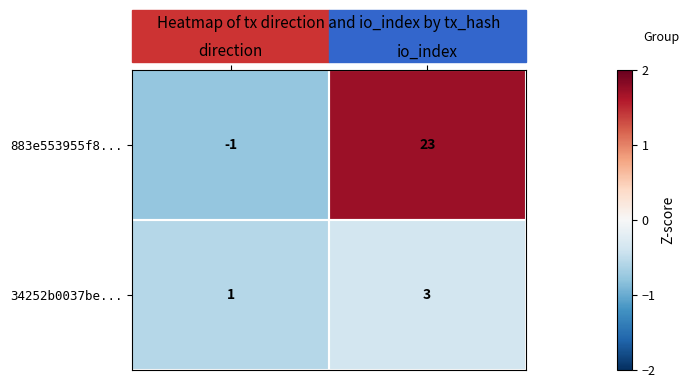

Is the value of 34252b0037be... at io_index greater than the value of 883e553955f8... at direction?

Yes